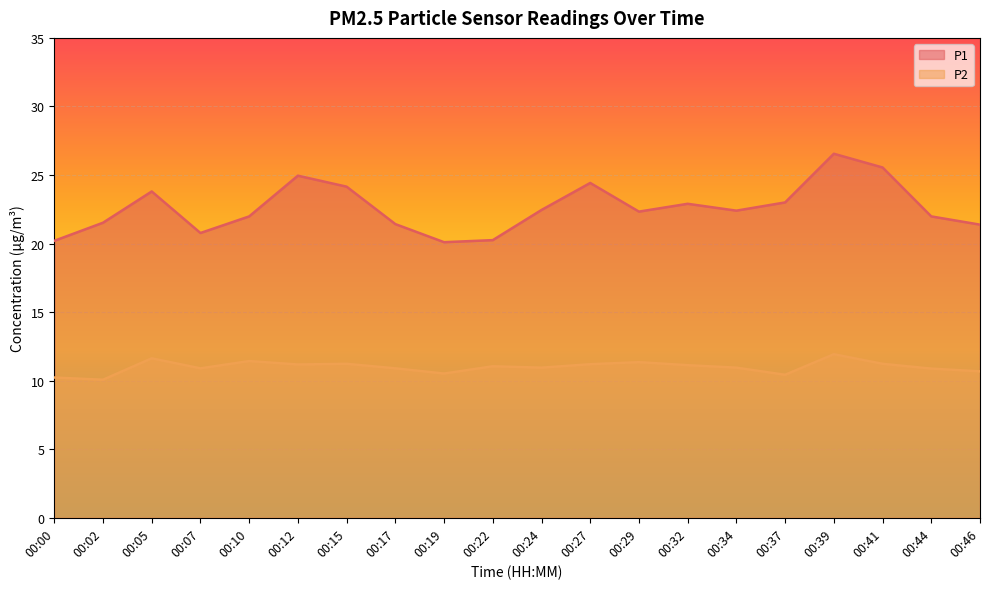

What is the value of the P1 point at the 17th from the left?

26.6